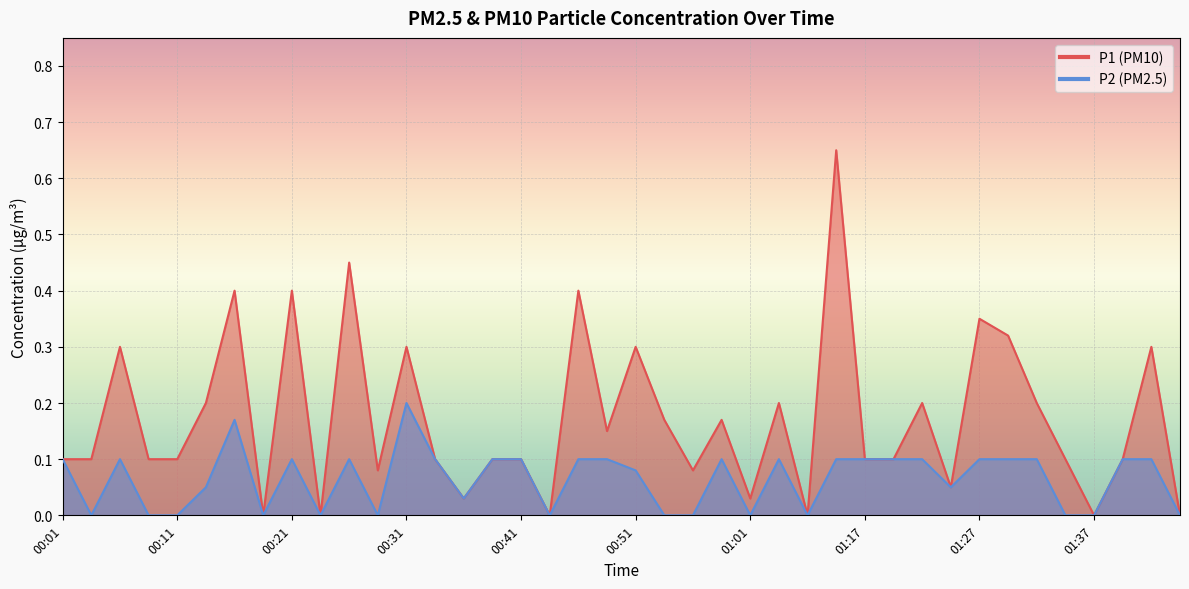

In P1, how many points are higher than both neighbors (excluding endpoints)?

13